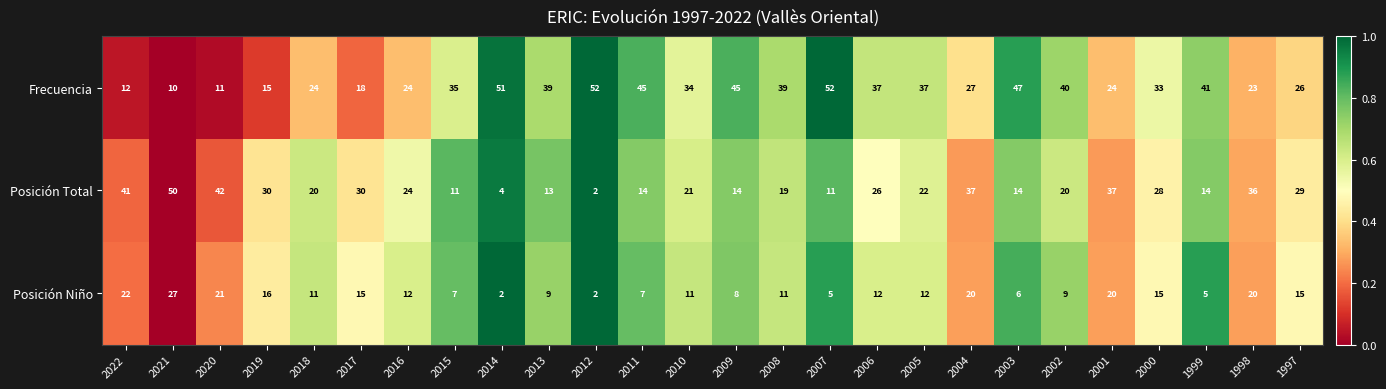

At how many categories does at least one series exceed 16?

26